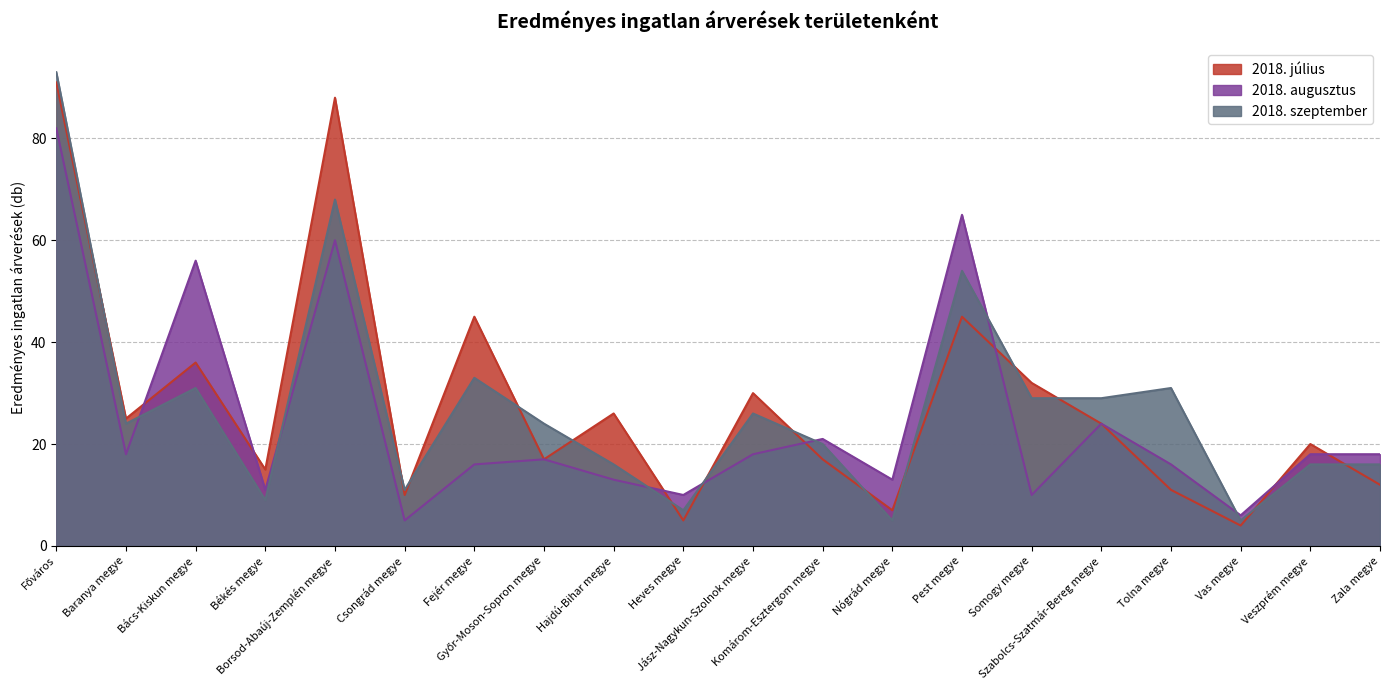

What is the spread (max minus min) of values at Tolna megye?

20